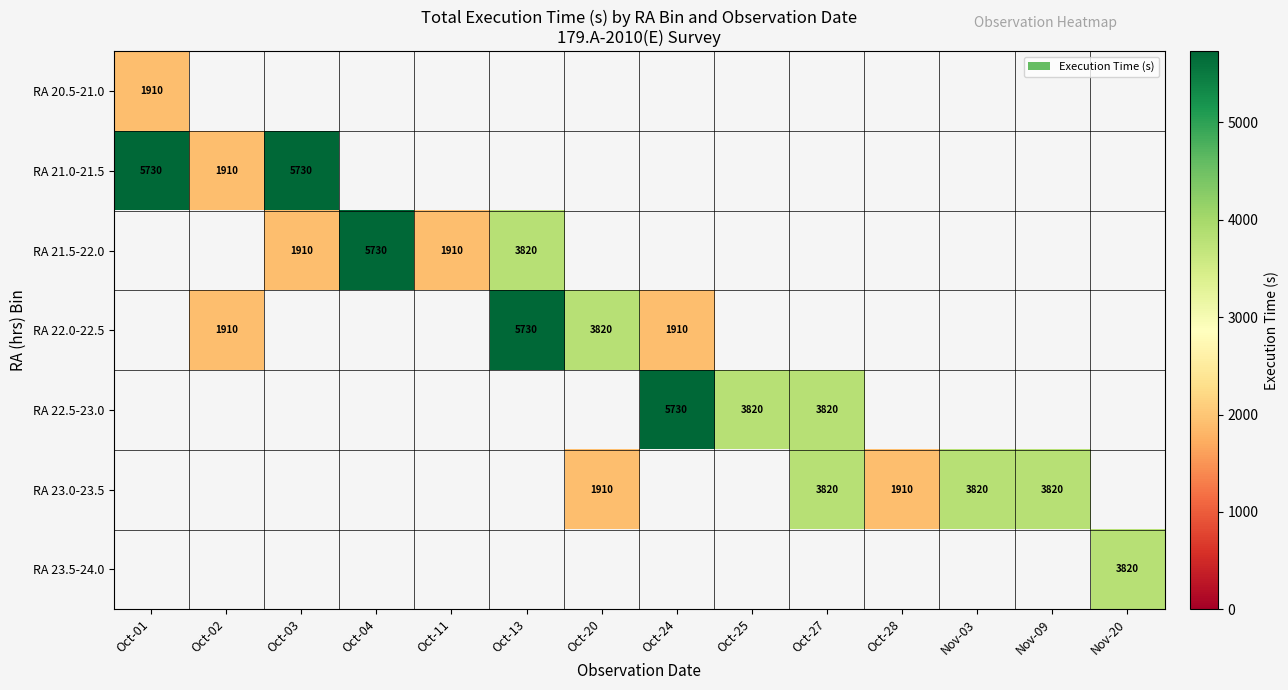

The value of RA 22.0-22.5 at Oct-24 is 883. True or false?

False